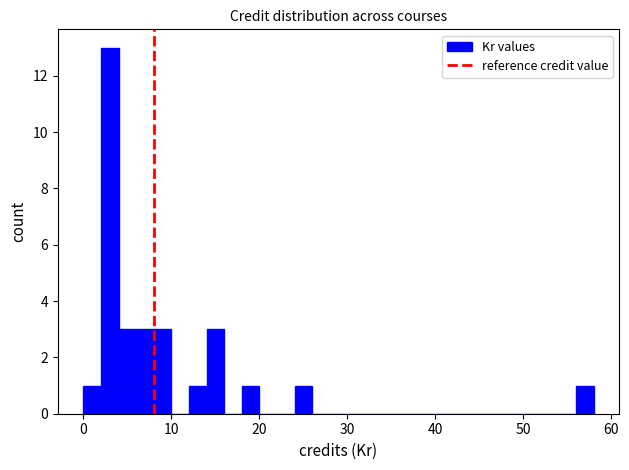

Around what value on the x-axis is the tallest bar? Give the approximate position of its centre, as read against the axis.

3